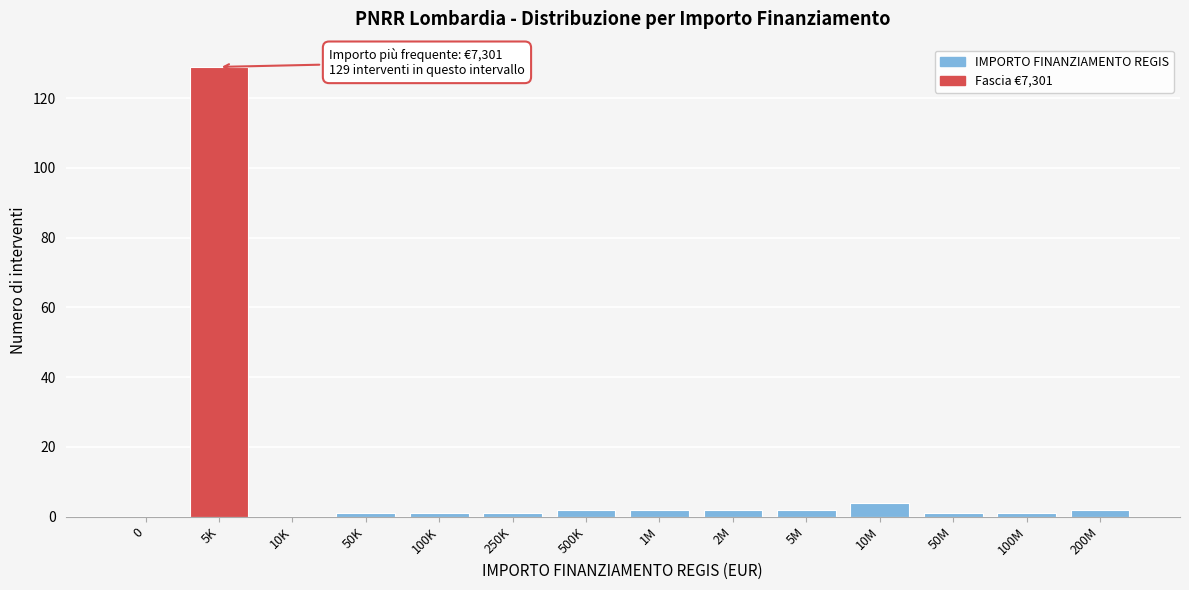

Reading left to right, extract all data points from this chart.

0=0	5K=129	10K=0	50K=1	100K=1	250K=1	500K=2	1M=2	2M=2	5M=2	10M=4	50M=1	100M=1	200M=2